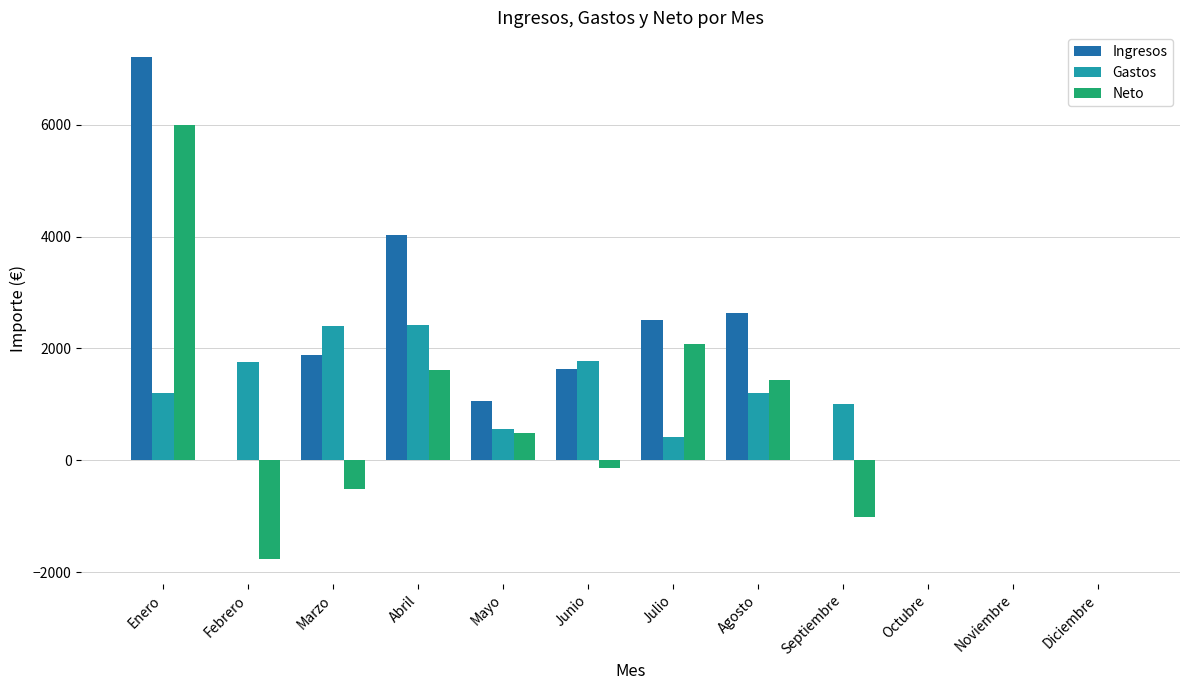

Which series has the largest range (max minus min)?

Neto